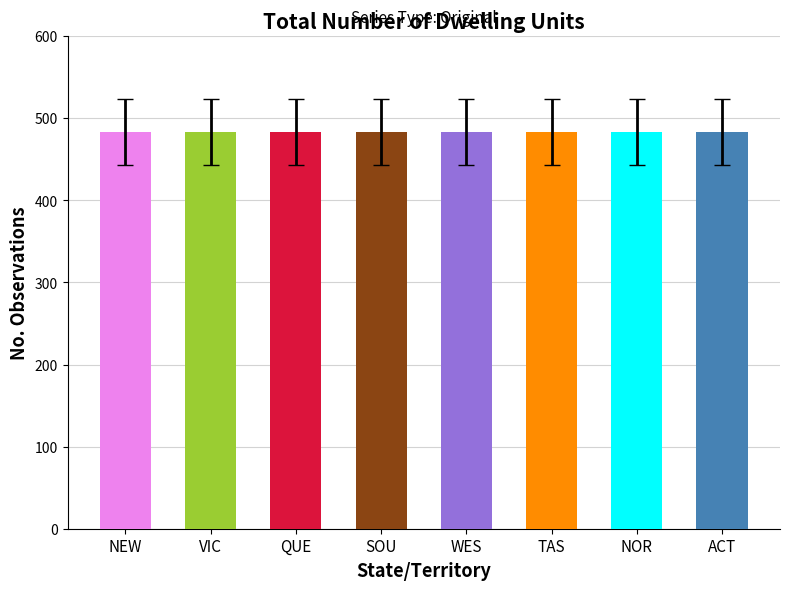

What is the label of the 7th bar from the right?

Victoria